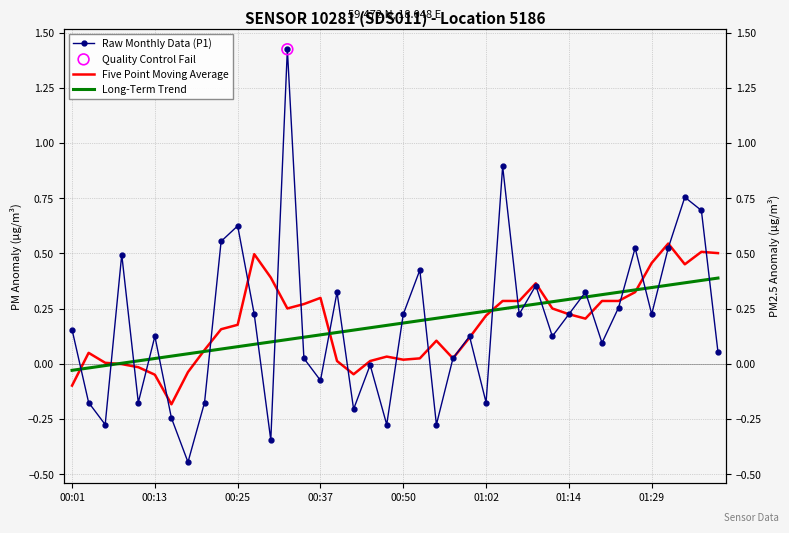

At how many categories does at least one series exceed 0?

40